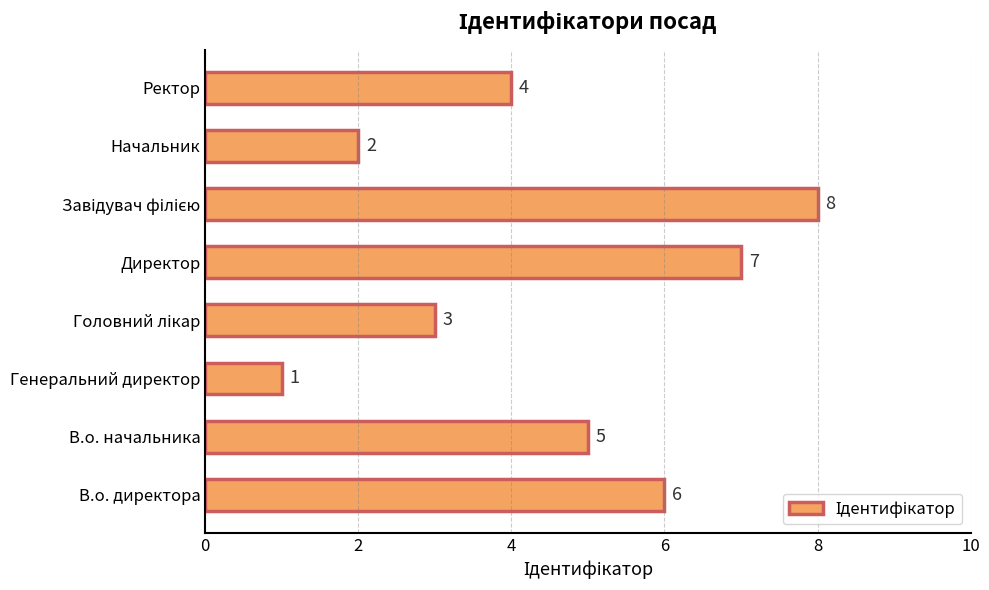

What is the change in value from В.о. директора to Начальник?

-4